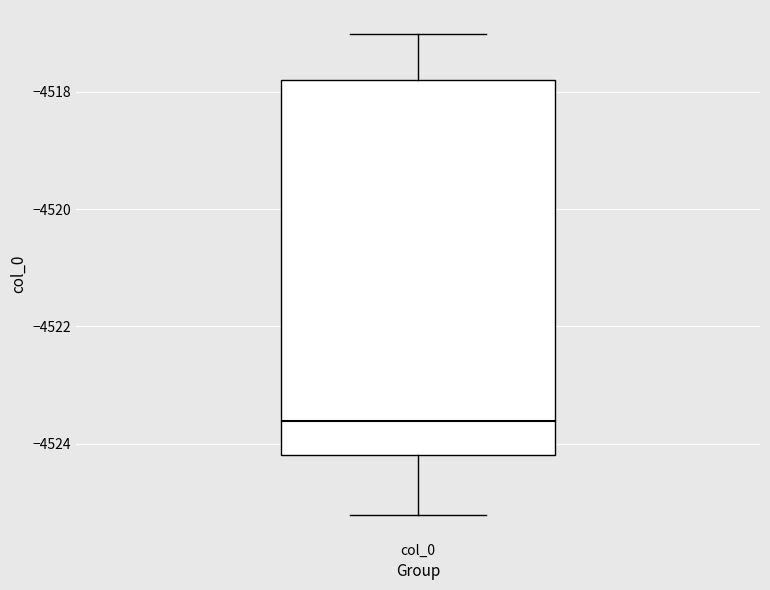

Where does the upper whisker of the box for col_0 end on the y-axis? The values are not printed on the chart, so give them approximately, as read against the axis.

-4517.0